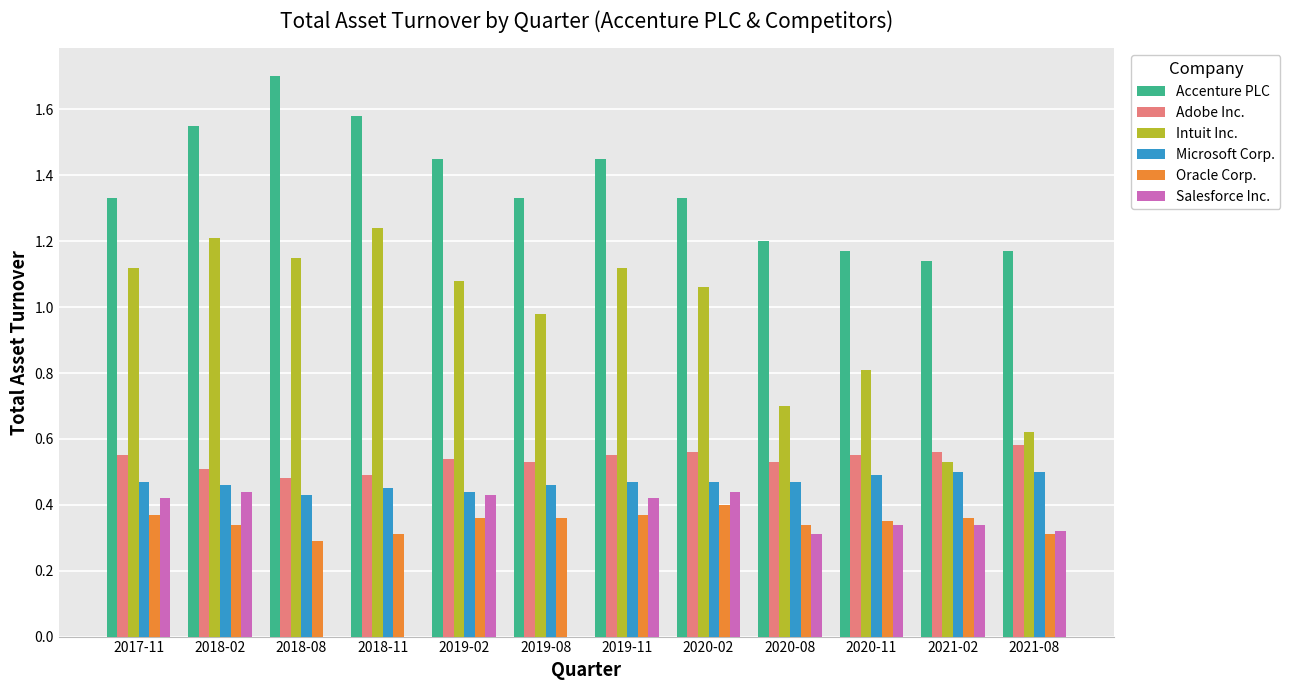

Which series has the largest total across all categories?

Accenture PLC